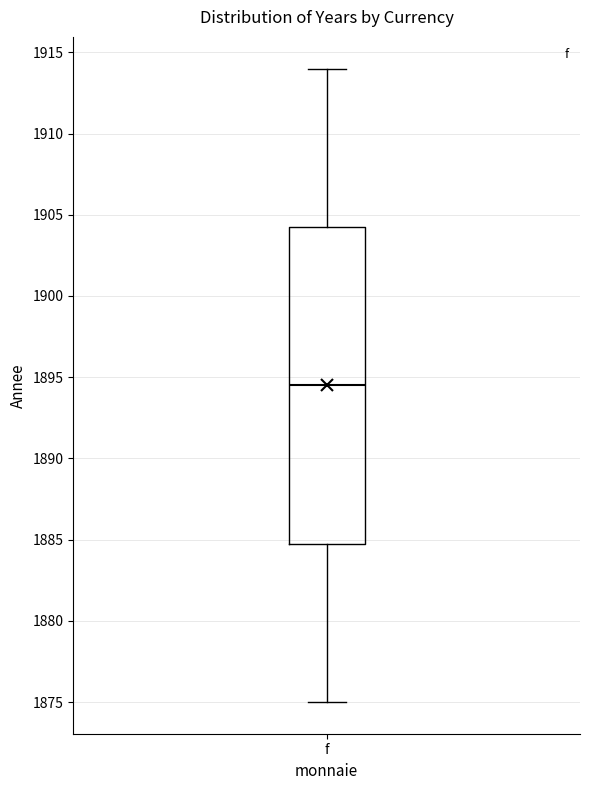

Where does the lower whisker of the box for f end on the y-axis? The values are not printed on the chart, so give them approximately, as read against the axis.

1875.0